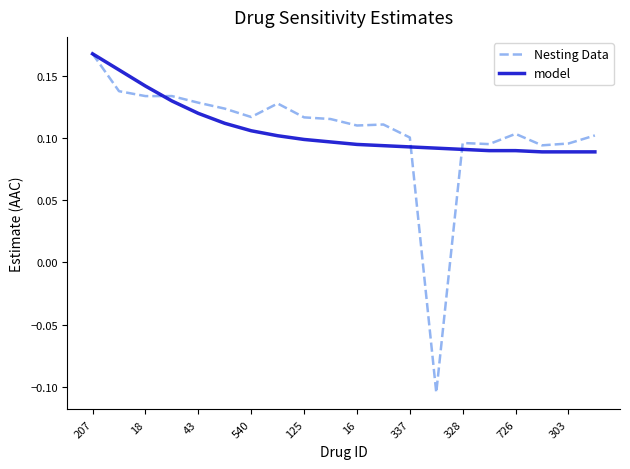

Which series has the widest spread of values?

Nesting Data